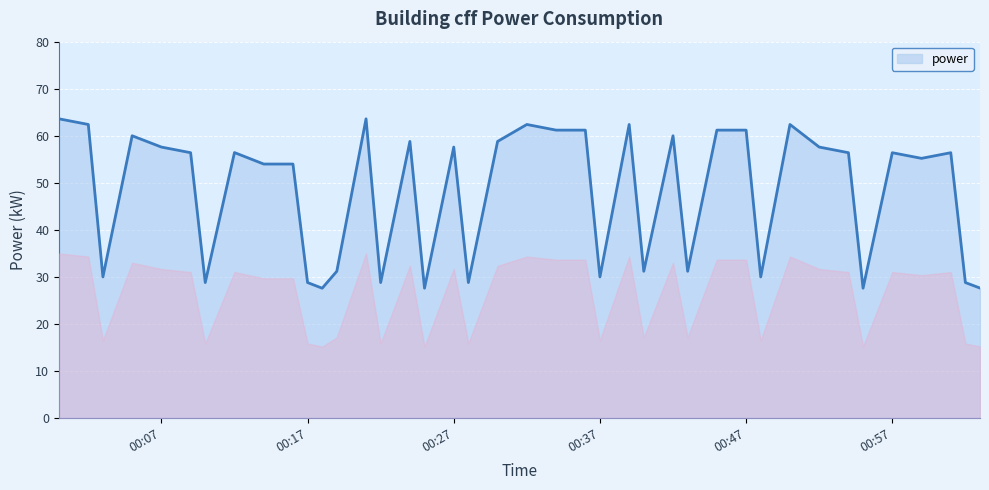

What is the greatest value displayed?

63.6